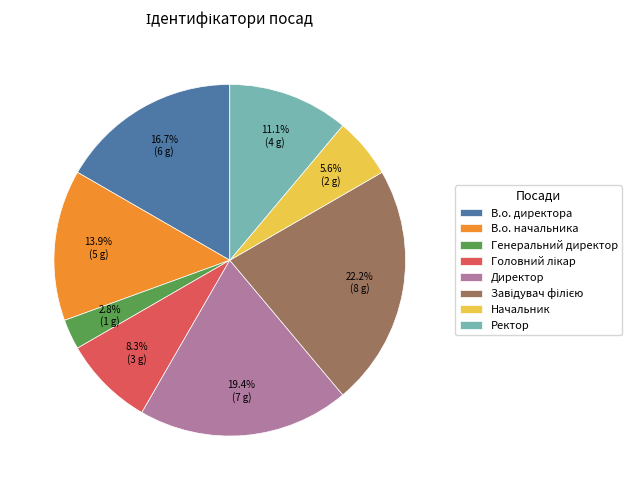

To the nearest percent, what portion does В.о. директора represent?

17%